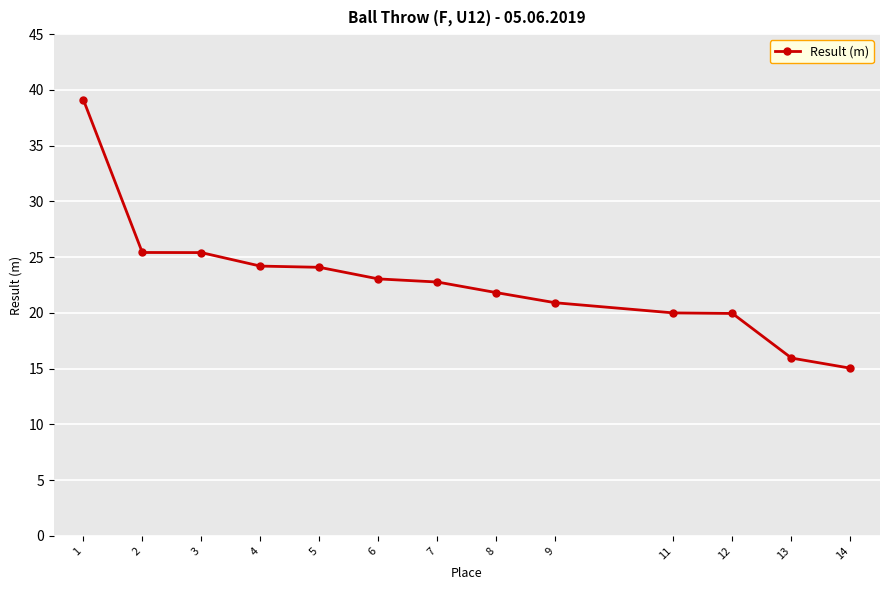

What is the average value?

22.9